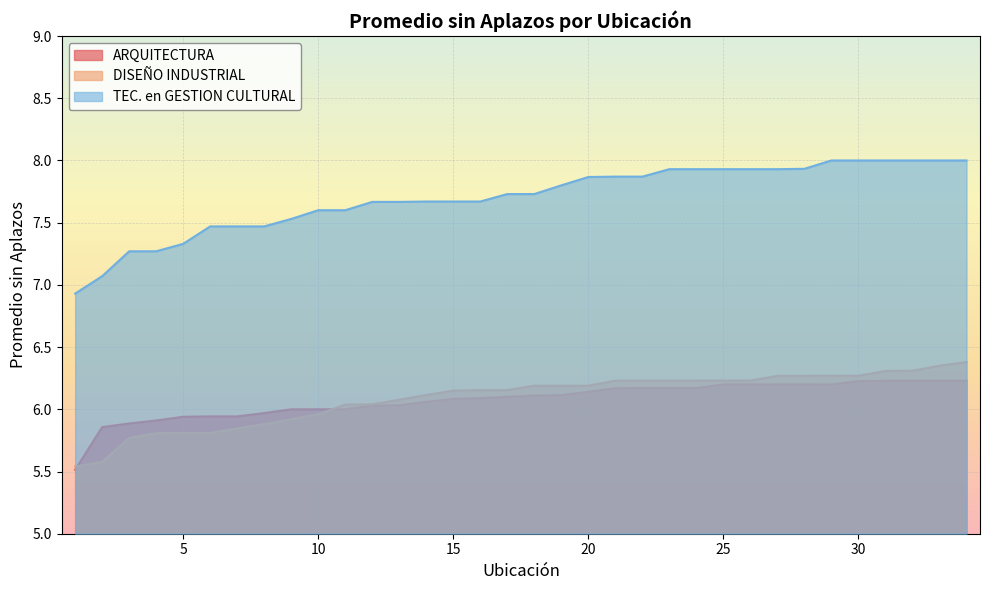

Reading left to right, extract all data points from this chart.

ARQUITECTURA: 5.5	5.9	5.9	5.9	5.9	5.9	5.9	6.0	6.0	6.0	6.0	6.0	6.0	6.1	6.1	6.1	6.1	6.1	6.1	6.1	6.2	6.2	6.2	6.2	6.2	6.2	6.2	6.2	6.2	6.2	6.2	6.2	6.2	6.2
DISEÑO INDUSTRIAL: 5.5	5.6	5.8	5.8	5.8	5.8	5.8	5.9	5.9	6.0	6.0	6.0	6.1	6.1	6.2	6.2	6.2	6.2	6.2	6.2	6.2	6.2	6.2	6.2	6.2	6.2	6.3	6.3	6.3	6.3	6.3	6.3	6.3	6.4
TEC. en GESTION CULTURAL: 6.9	7.1	7.3	7.3	7.3	7.5	7.5	7.5	7.5	7.6	7.6	7.7	7.7	7.7	7.7	7.7	7.7	7.7	7.8	7.9	7.9	7.9	7.9	7.9	7.9	7.9	7.9	7.9	8.0	8.0	8.0	8.0	8.0	8.0